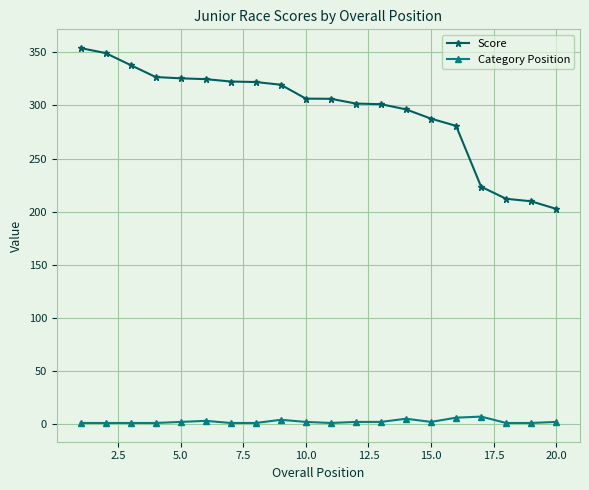

List the series in order of their peak value, lowest first.

Category Position, Score